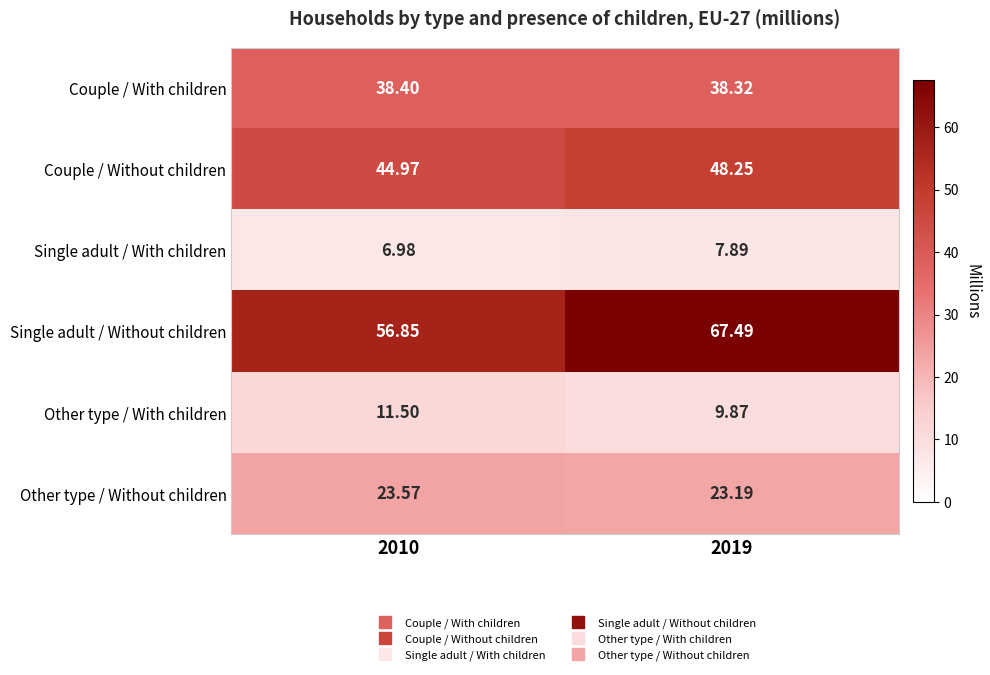

Which series has the largest range (max minus min)?

Single adult / Without children